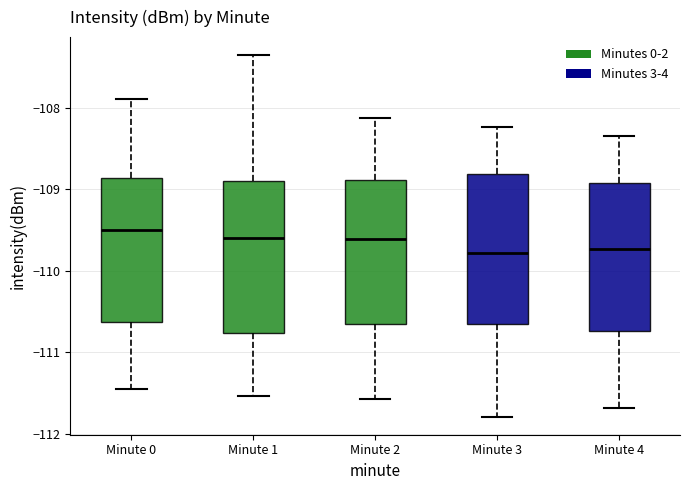

Reading left to right, transcribe this box plot: for each box, give where its median line is, the range the box spans, and where its two whiskers end, as read against the y-axis. The values are not printed on the chart, so give them approximately, as read against the axis.

Minute 0: median -109.5, box -110.6 to -108.9, whiskers -111.5 to -107.9
Minute 1: median -109.6, box -110.8 to -108.9, whiskers -111.5 to -107.4
Minute 2: median -109.6, box -110.7 to -108.9, whiskers -111.6 to -108.1
Minute 3: median -109.8, box -110.7 to -108.8, whiskers -111.8 to -108.2
Minute 4: median -109.7, box -110.7 to -108.9, whiskers -111.7 to -108.3